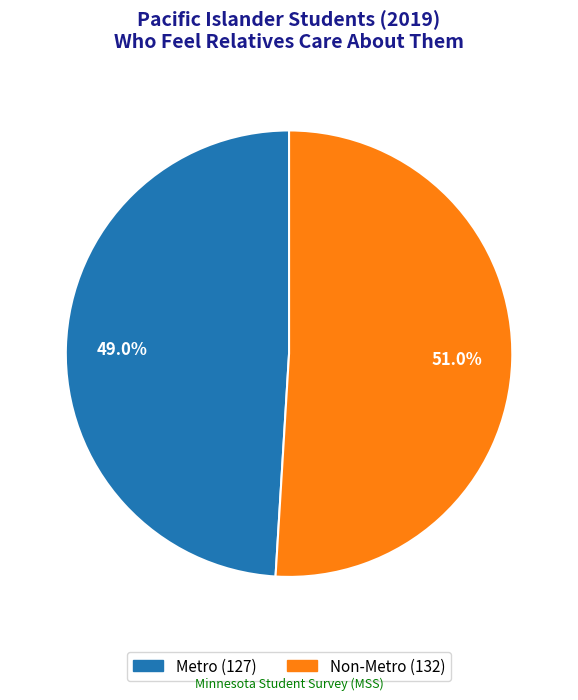

How many slices are in this pie chart?

2